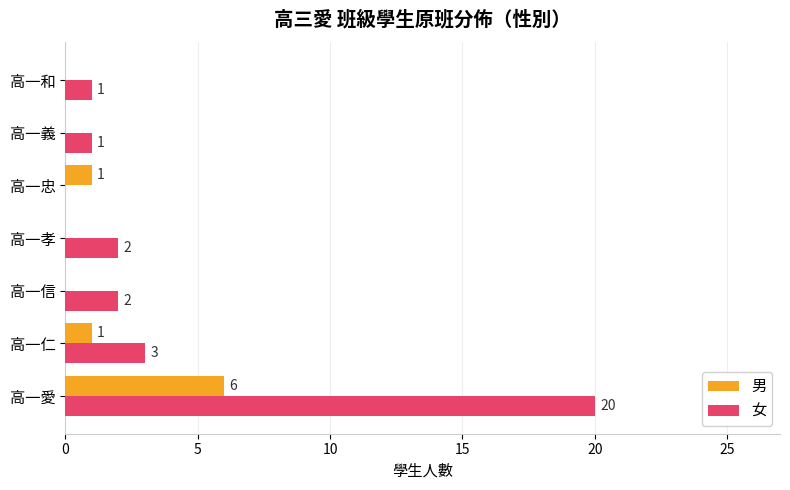

Which series changed the most between 高一信 and 高一和?

女